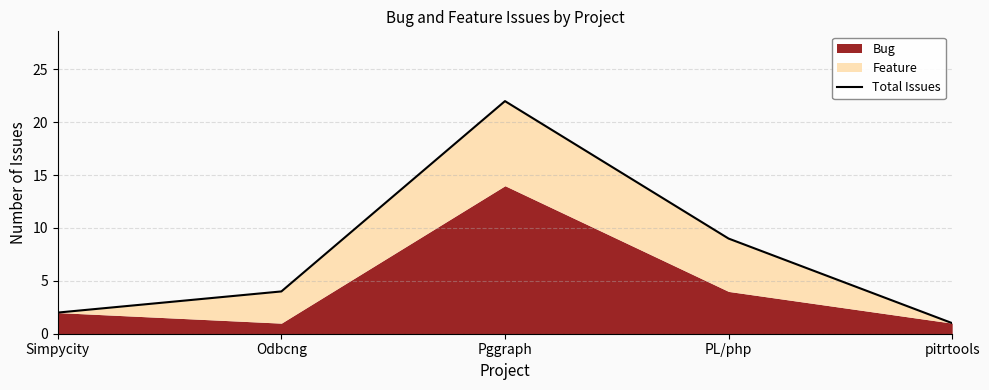

What is the maximum value shown in the chart?

22